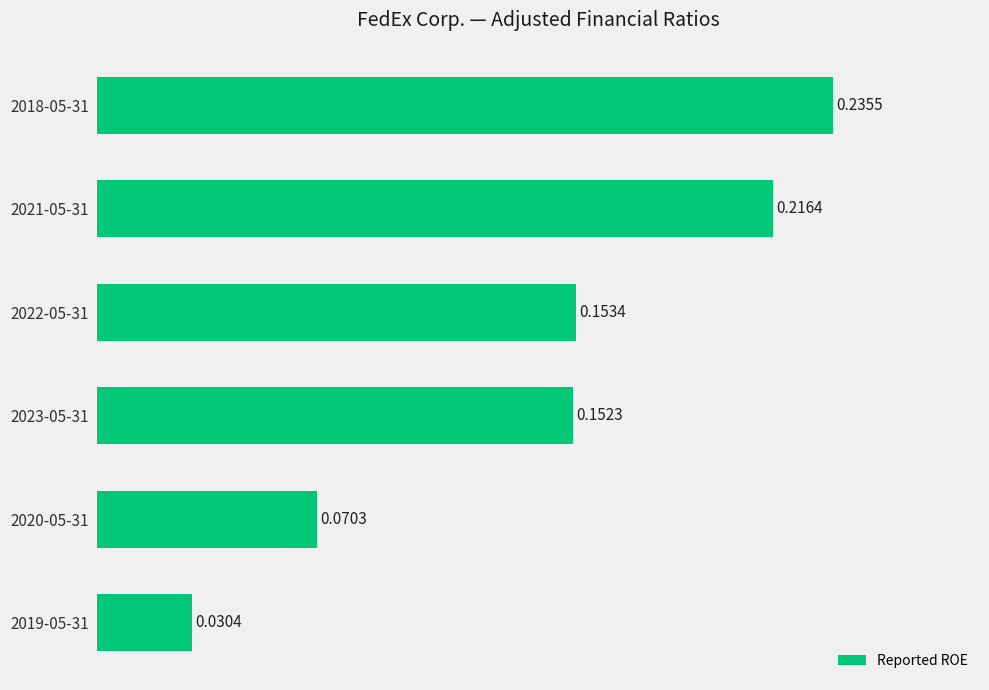

What is the change in value from 2022-05-31 to 2018-05-31?

+0.1